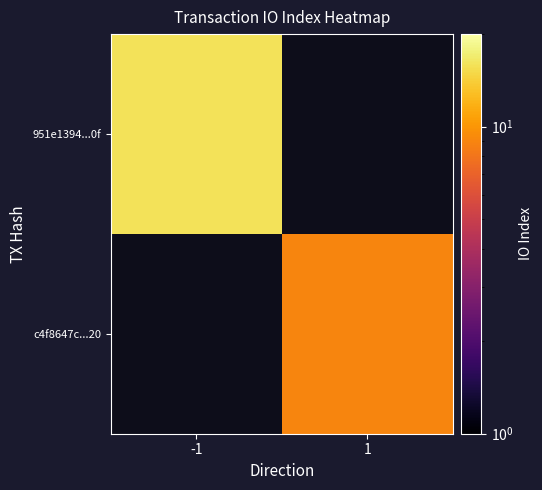

How many positive values does the 951e1394...0f series have?

1